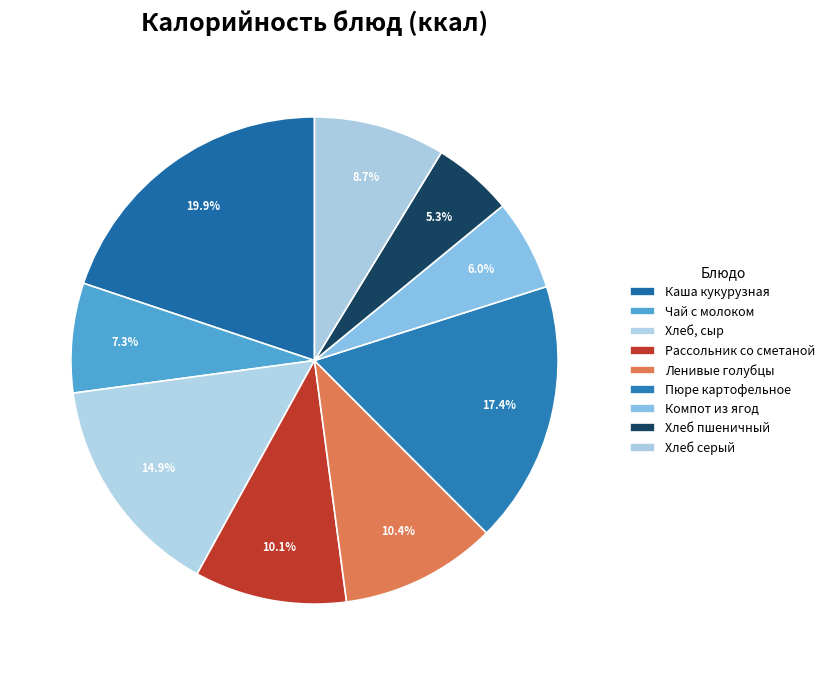

Is there a majority slice in this chart?

No